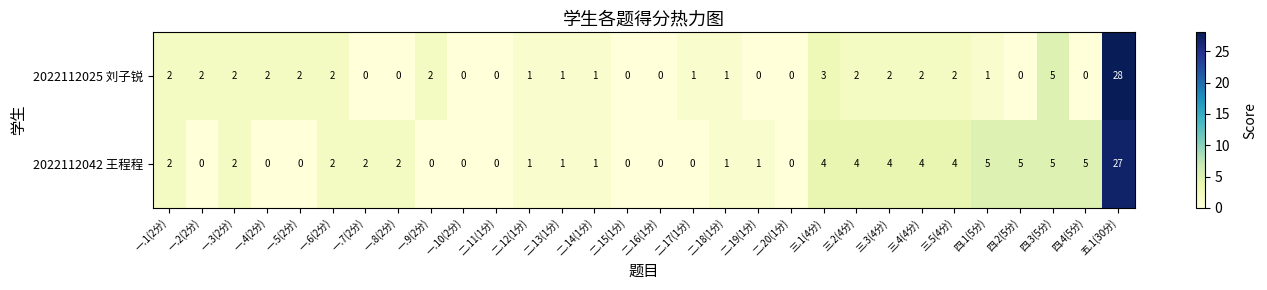

What is the difference between the 2022112042 王程程 values at 三.5(4分) and 一.4(2分)?

4